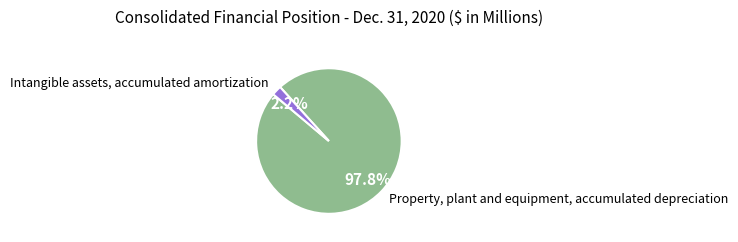

Which has a higher value, Intangible assets, accumulated amortization or Property, plant and equipment, accumulated depreciation?

Property, plant and equipment, accumulated depreciation